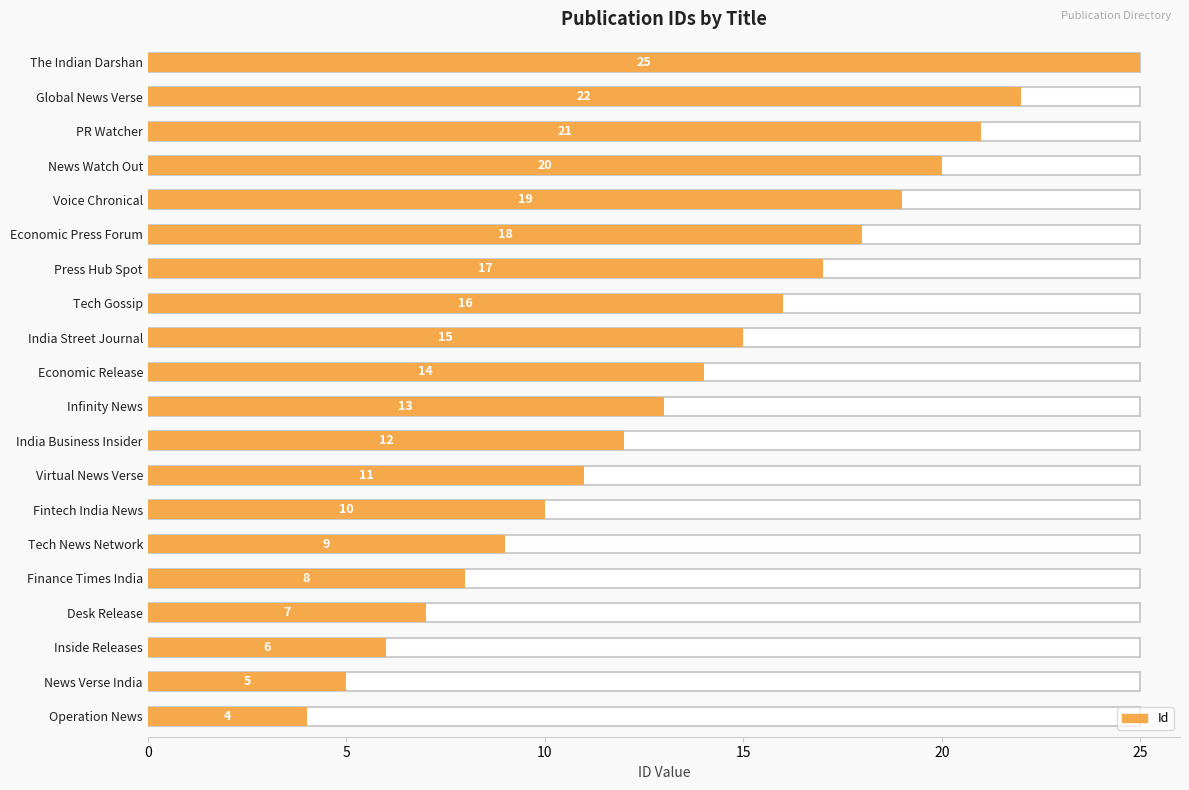

How many bars are there in total?

20